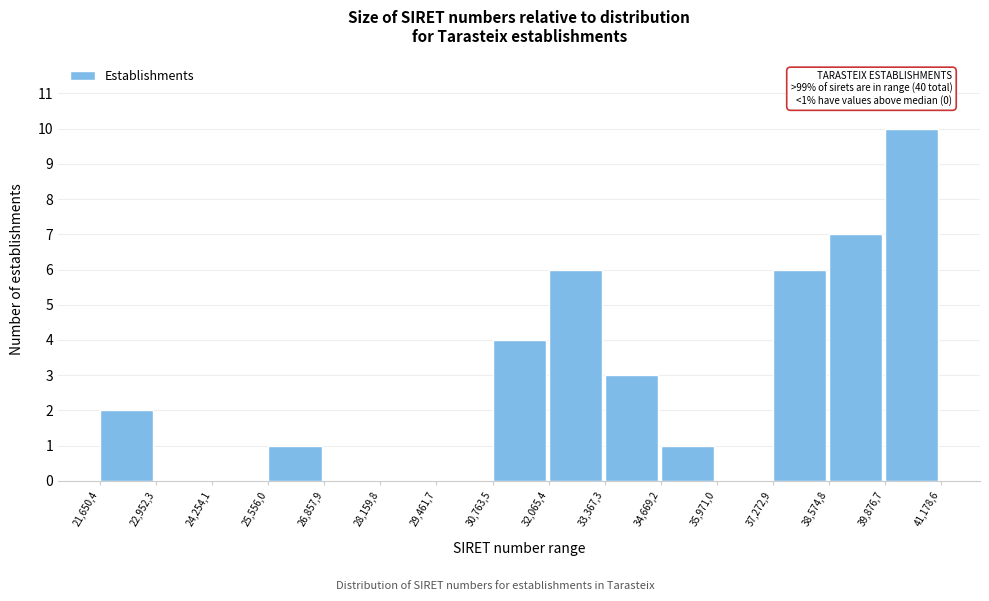

Reading left to right, transcribe all the data shown in this chart.

21,650,4=2	22,952,3=0	24,254,1=0	25,556,0=1	26,857,9=0	28,159,8=0	29,461,7=0	30,763,5=4	32,065,4=6	33,367,3=3	34,669,2=1	35,971,0=0	37,272,9=6	38,574,8=7	39,876,7=10